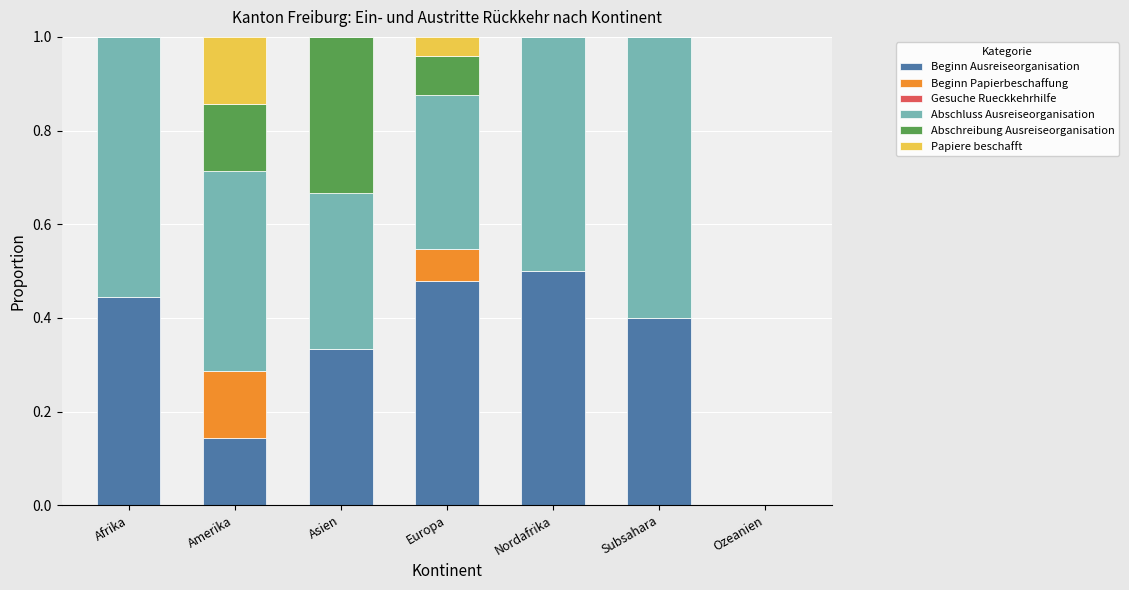

True or false: Beginn Ausreiseorganisation has a value of 0.3 at Subsahara.

False